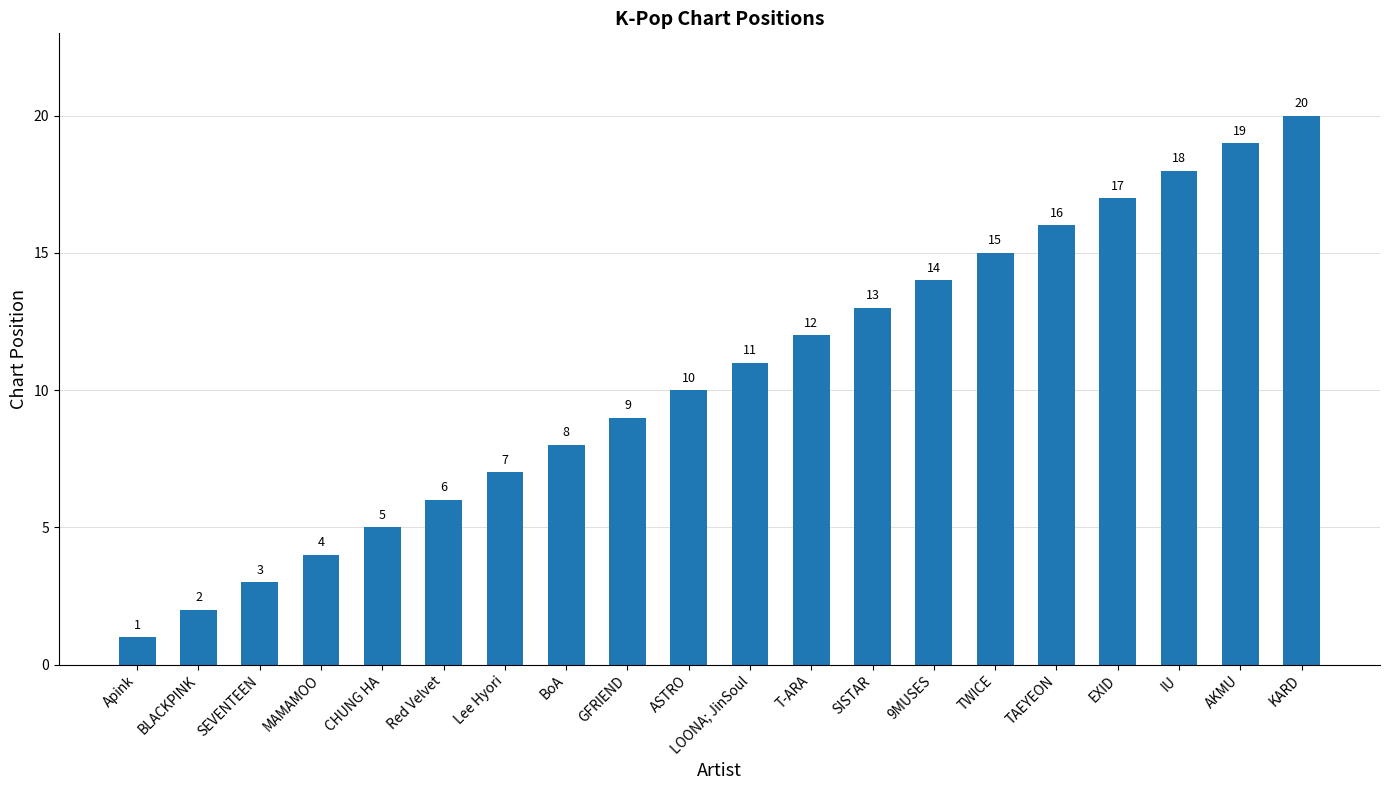

What position from the left is GFRIEND?

9